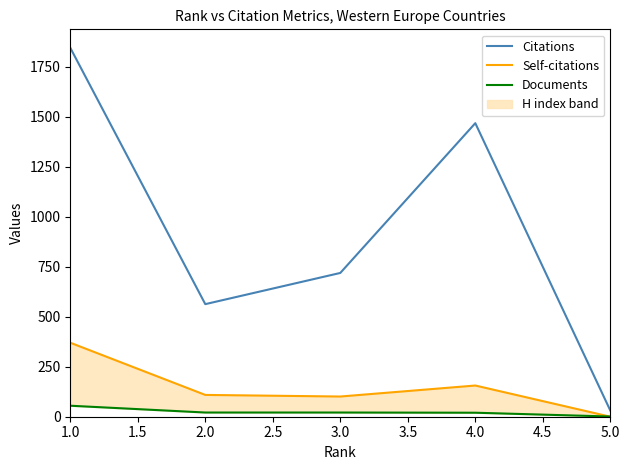

Which category has the highest value in the Self-citations series?

1.0